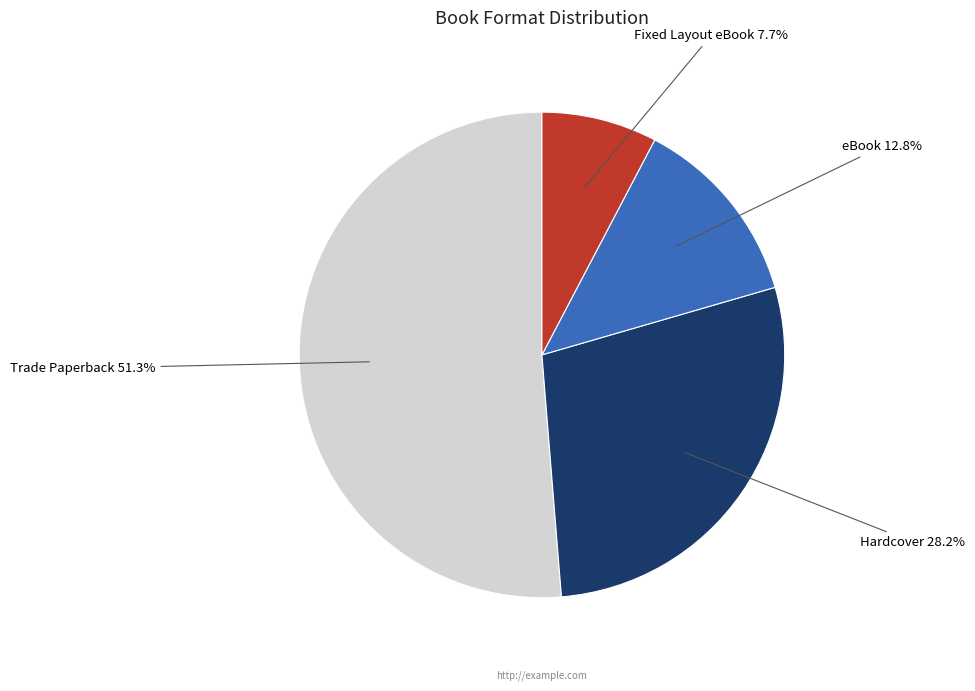

The Fixed Layout eBook slice represents 3% of the pie. True or false?

False